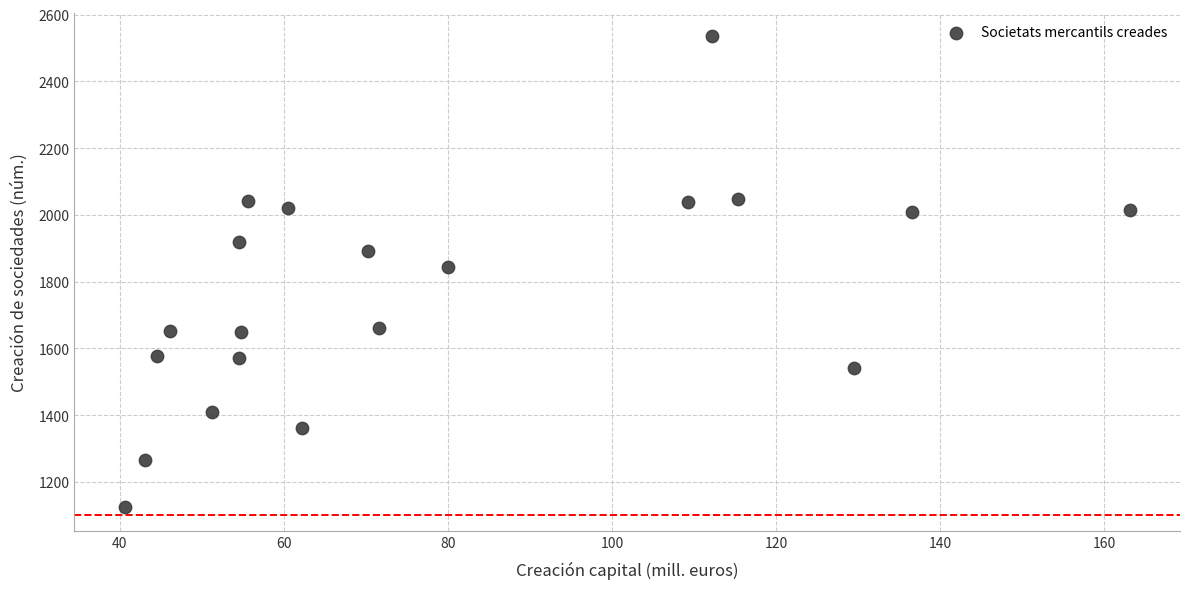

What Y value in the scatter plot is closest to 1829?

1845